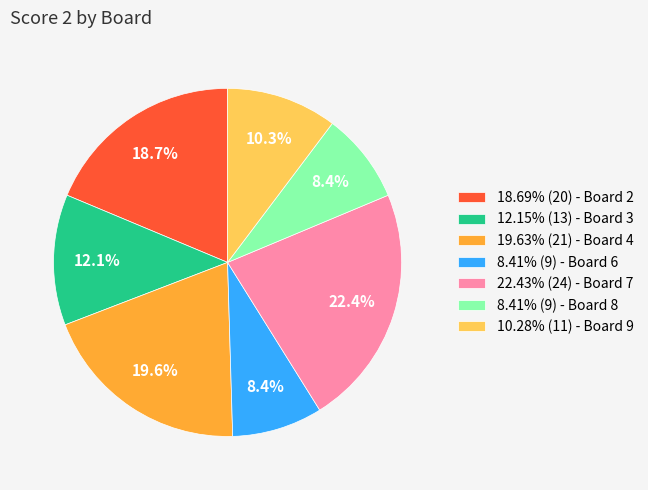

Does any single category account for the majority?

No